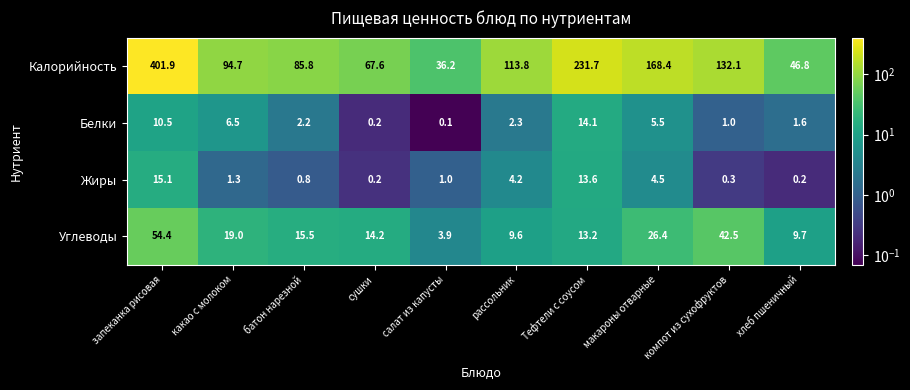

What is the highest value of the Углеводы series?

54.4